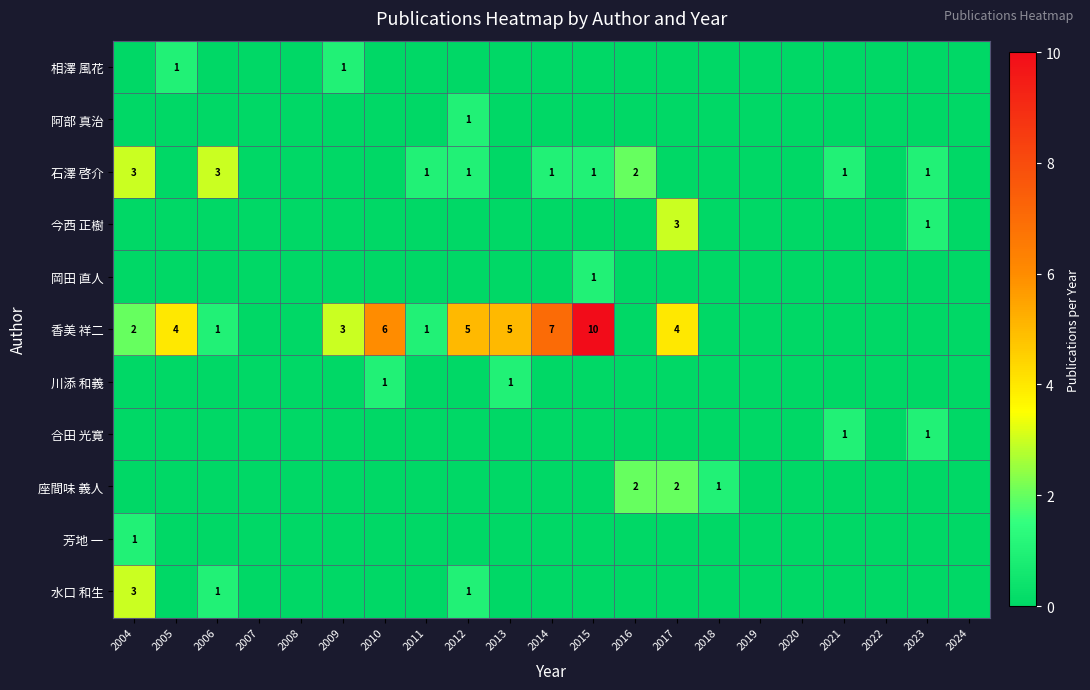

The 香美 祥二 series shows 3 at 2013. True or false?

False